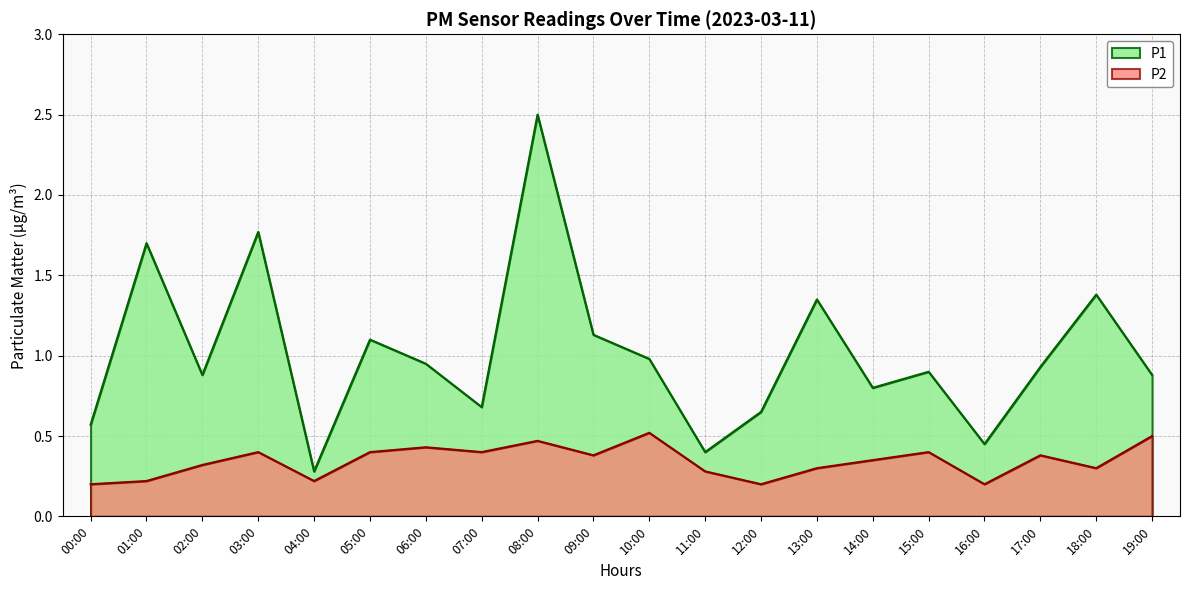

How many categories are shown in the chart?

20